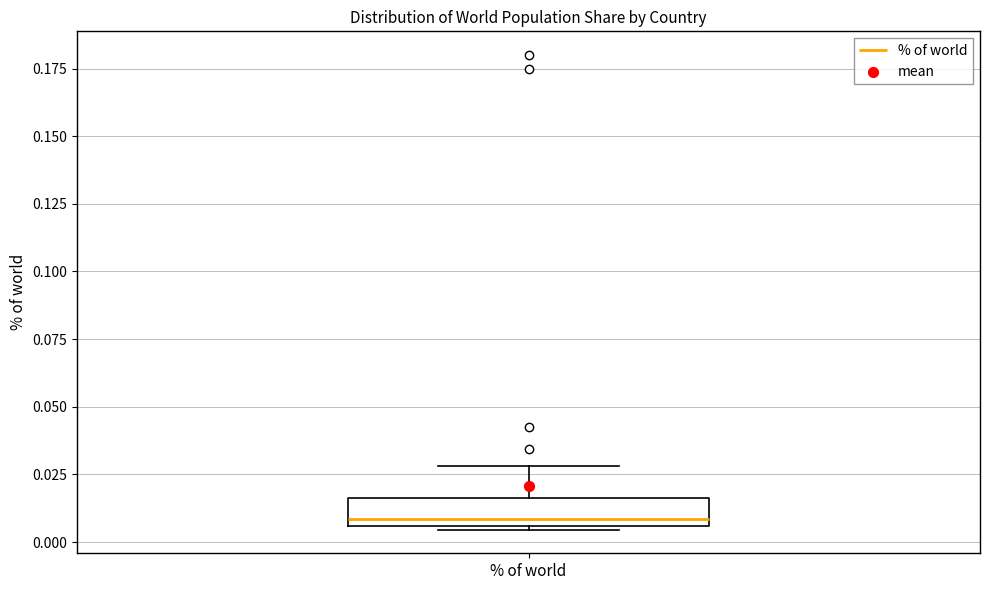

Transcribe this box plot: give where the median line is, the range the box spans, and where the two whiskers end, as read against the y-axis. The values are not printed on the chart, so give them approximately, as read against the axis.

median 0.010, box 0.005 to 0.015, whiskers 0.005 to 0.030